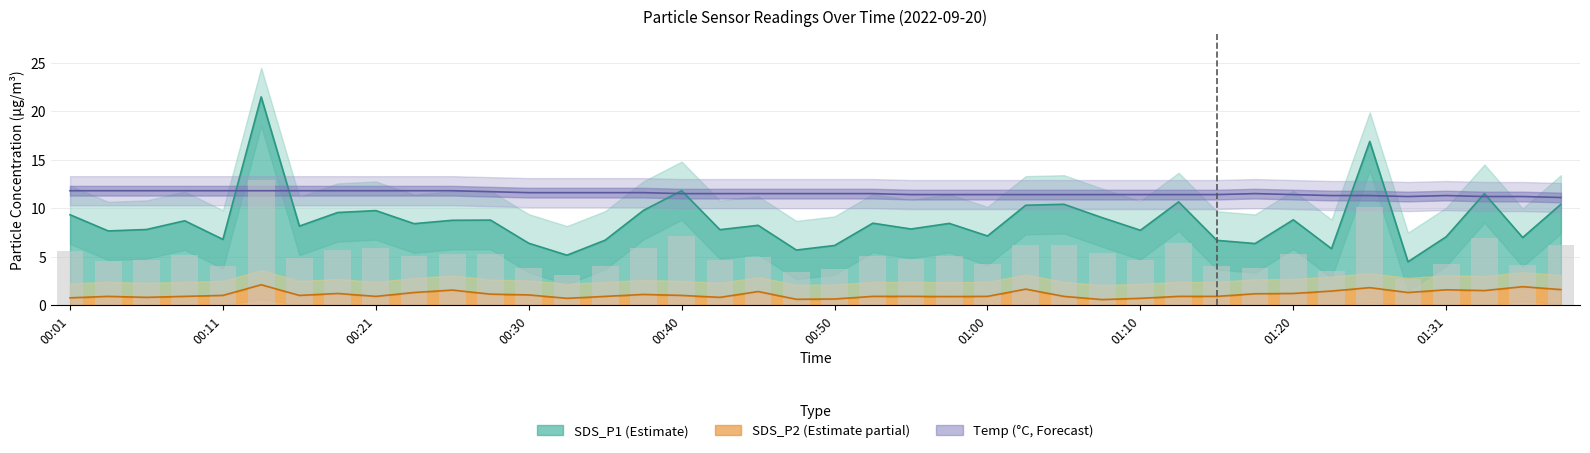

What is the difference between the maximum and minimum values in the Temp series?

0.7